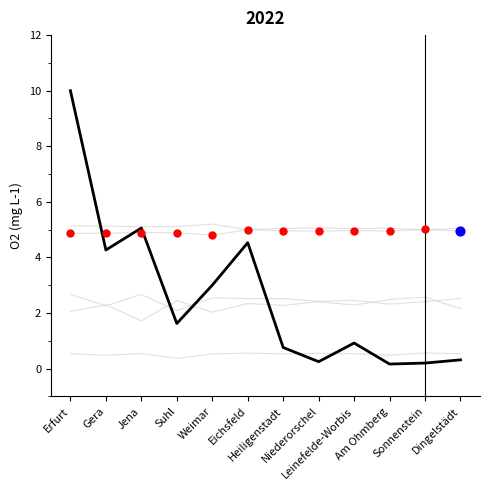

How many lines are shown in the chart?

6